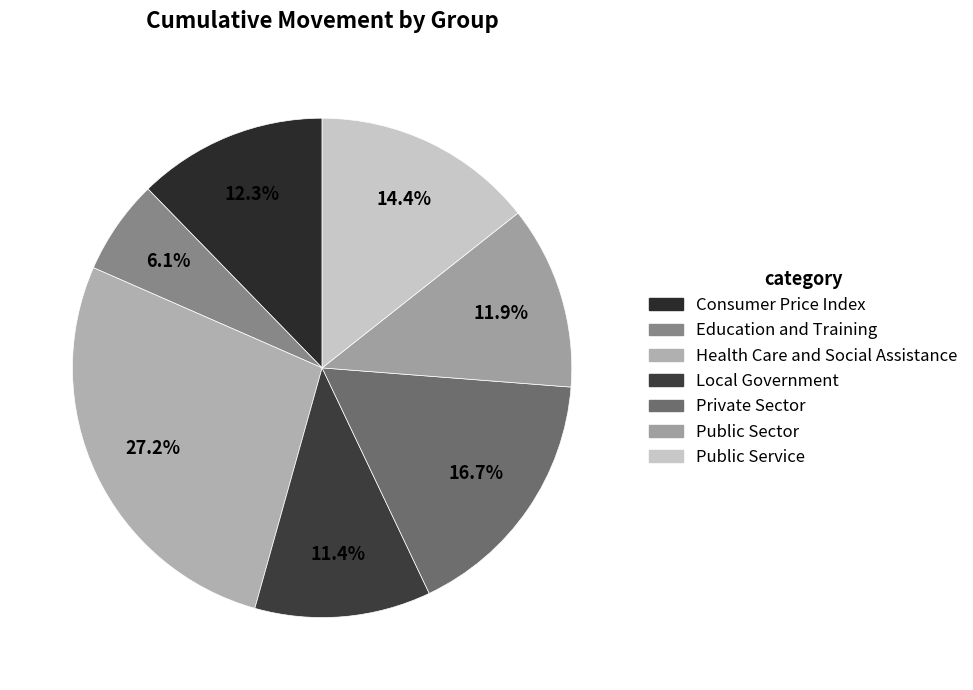

To the nearest percent, what portion does Education and Training represent?

6%